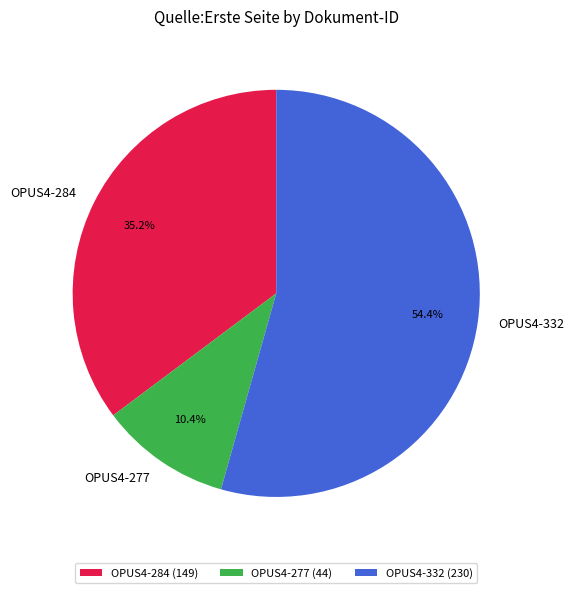

Is the sum of OPUS4-332 and OPUS4-284 greater than half?

Yes